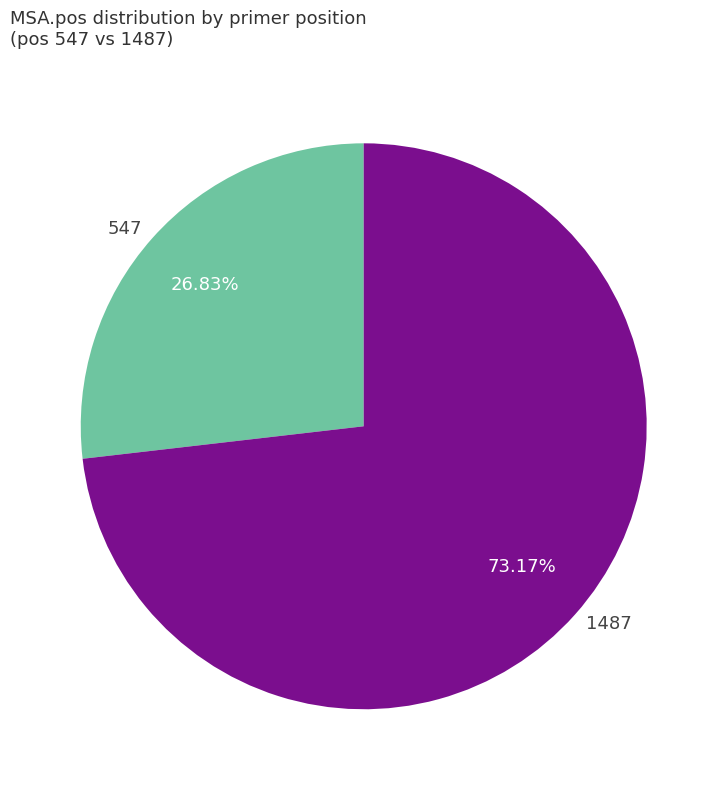

Is the sum of 1487 and 547 greater than half?

Yes